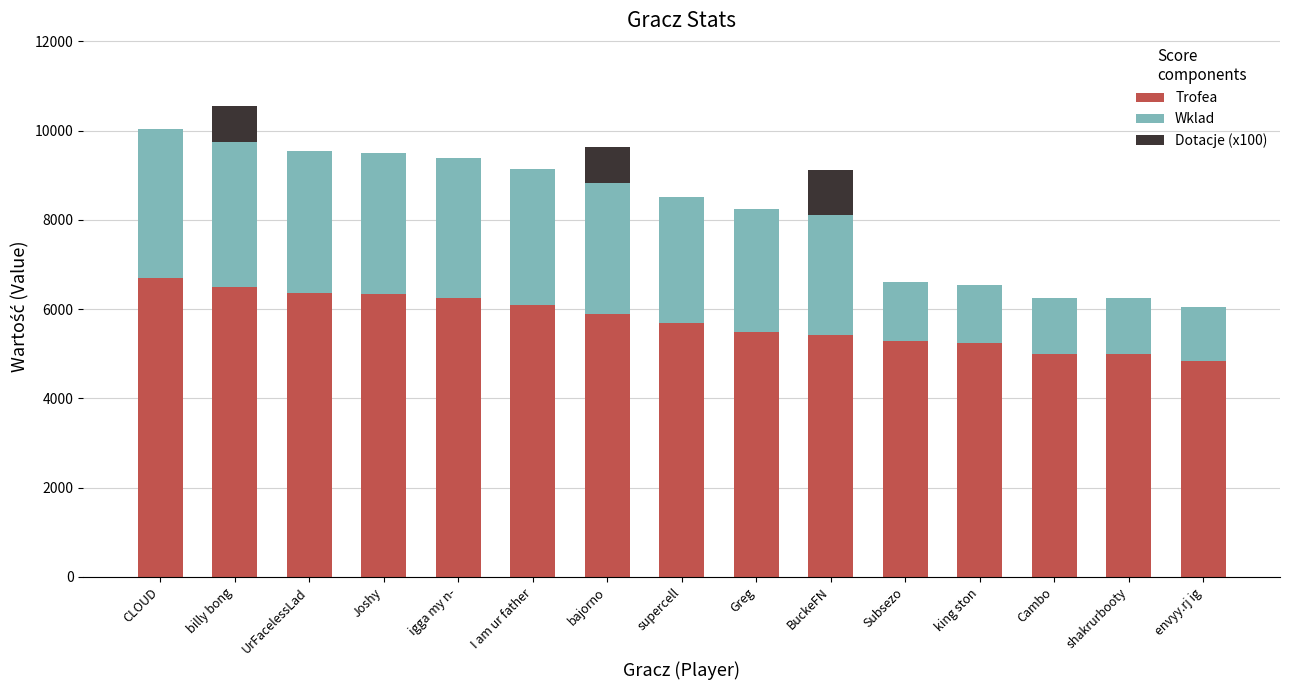

What is the sum of all Trofea values?

86096